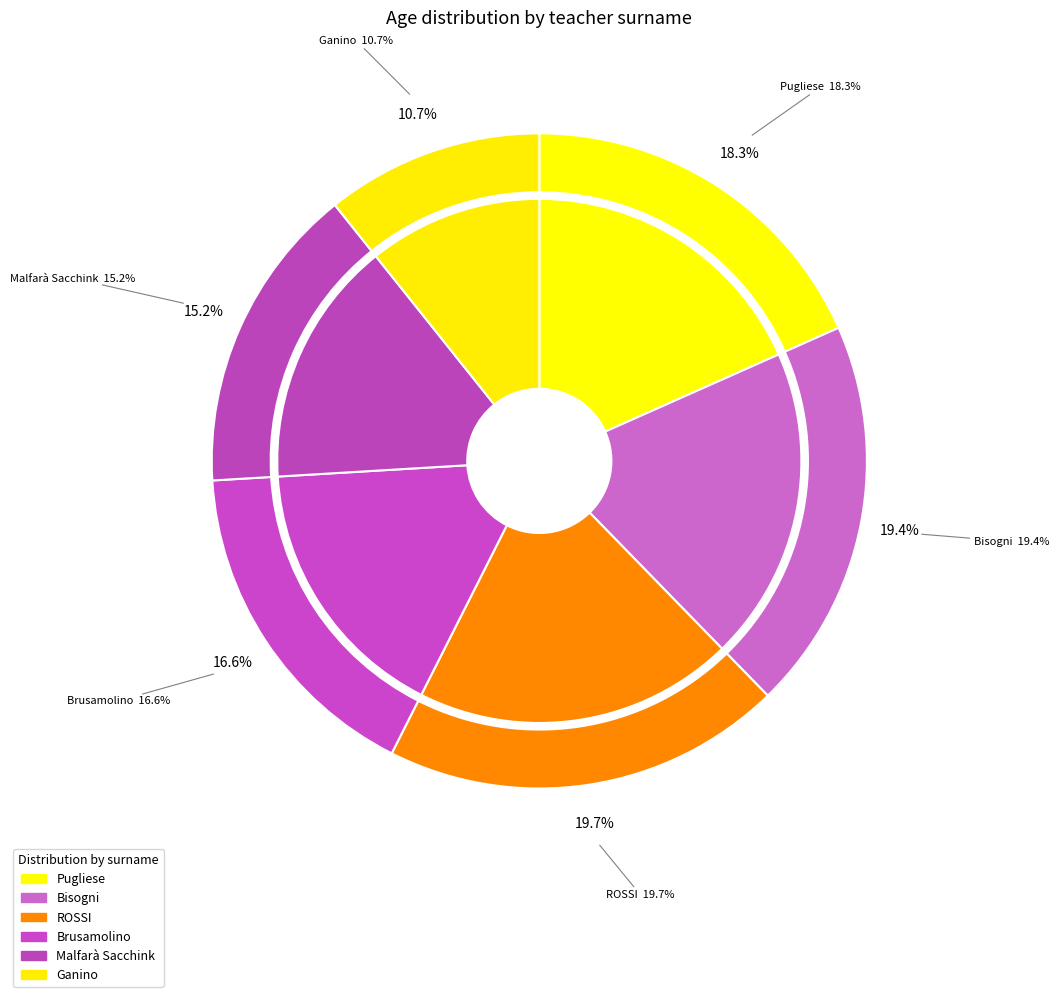

To the nearest percent, what is the average slice percentage?

17%